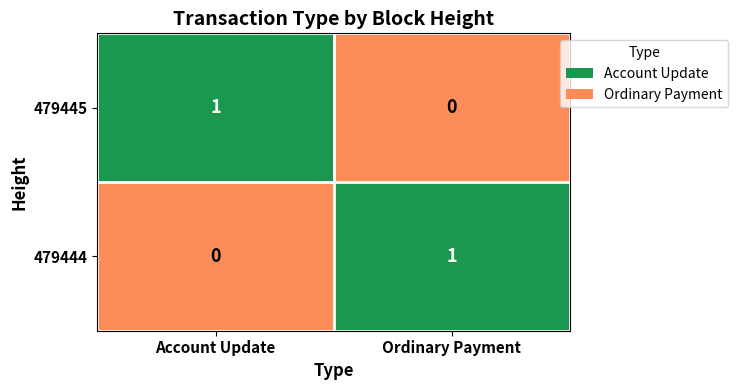

Is it true that 479445 equals 0 at Account Update?

False